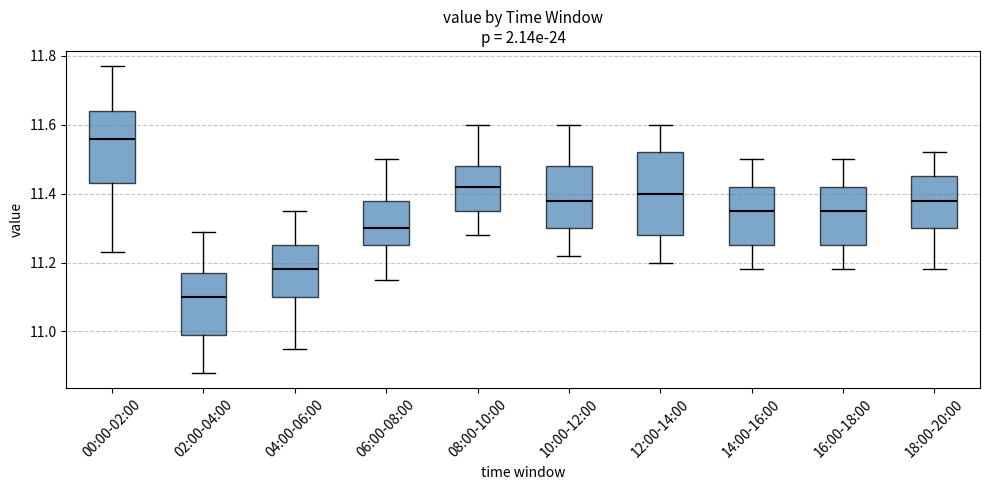

Which box has the lowest median line?

02:00-04:00